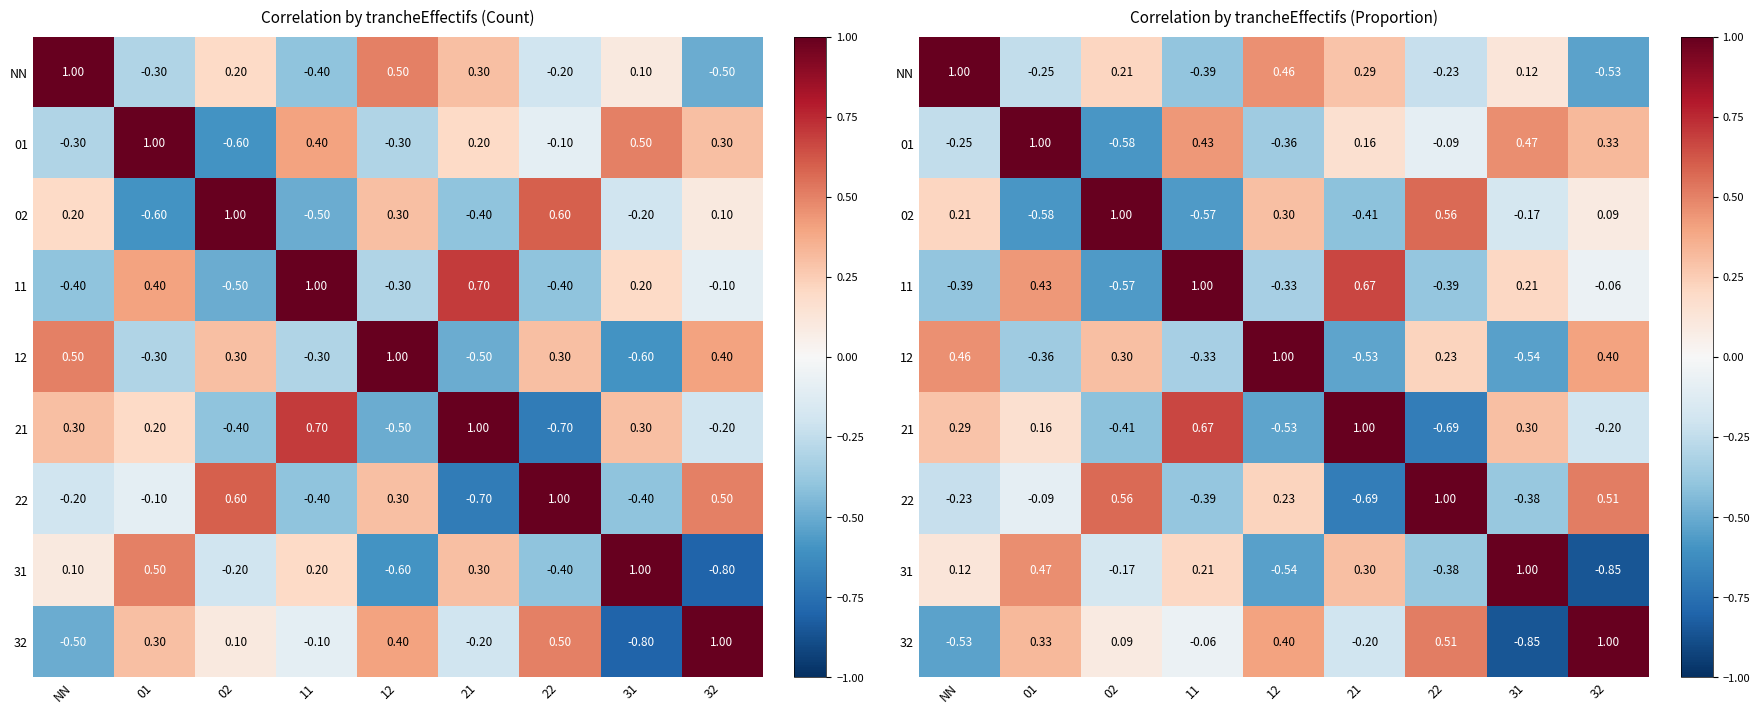

What is the difference between the highest and lowest values at 32?

1.9